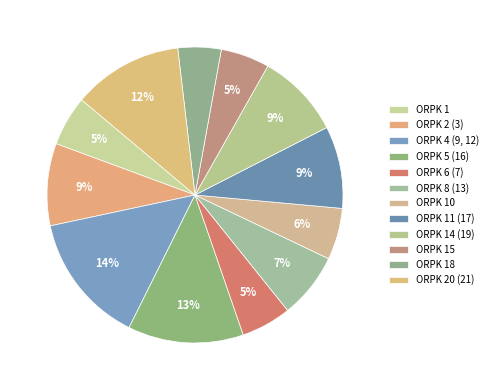

To the nearest percent, what percentage of the pie is ORPK 2 (3)?

9%